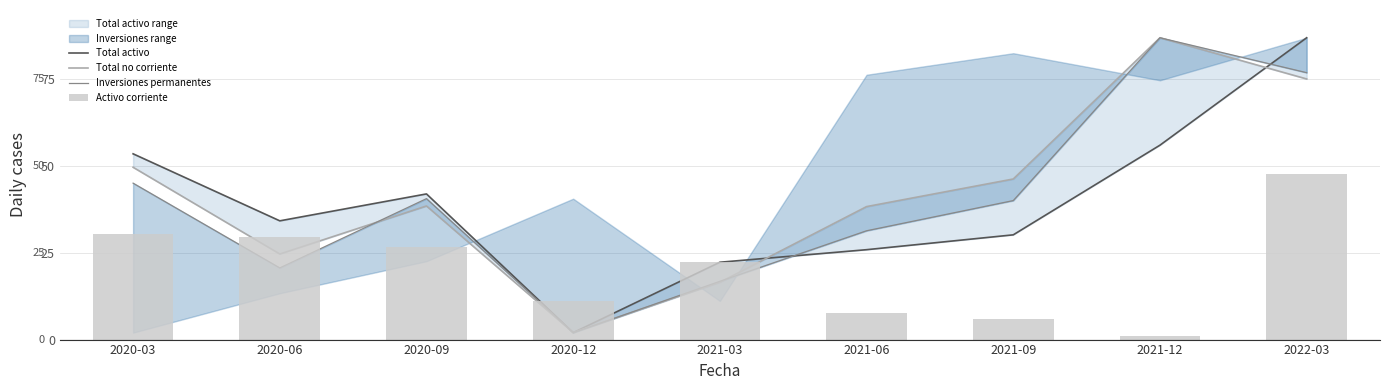

Is it true that Activo corriente equals 29.4 at 2020-06?

True